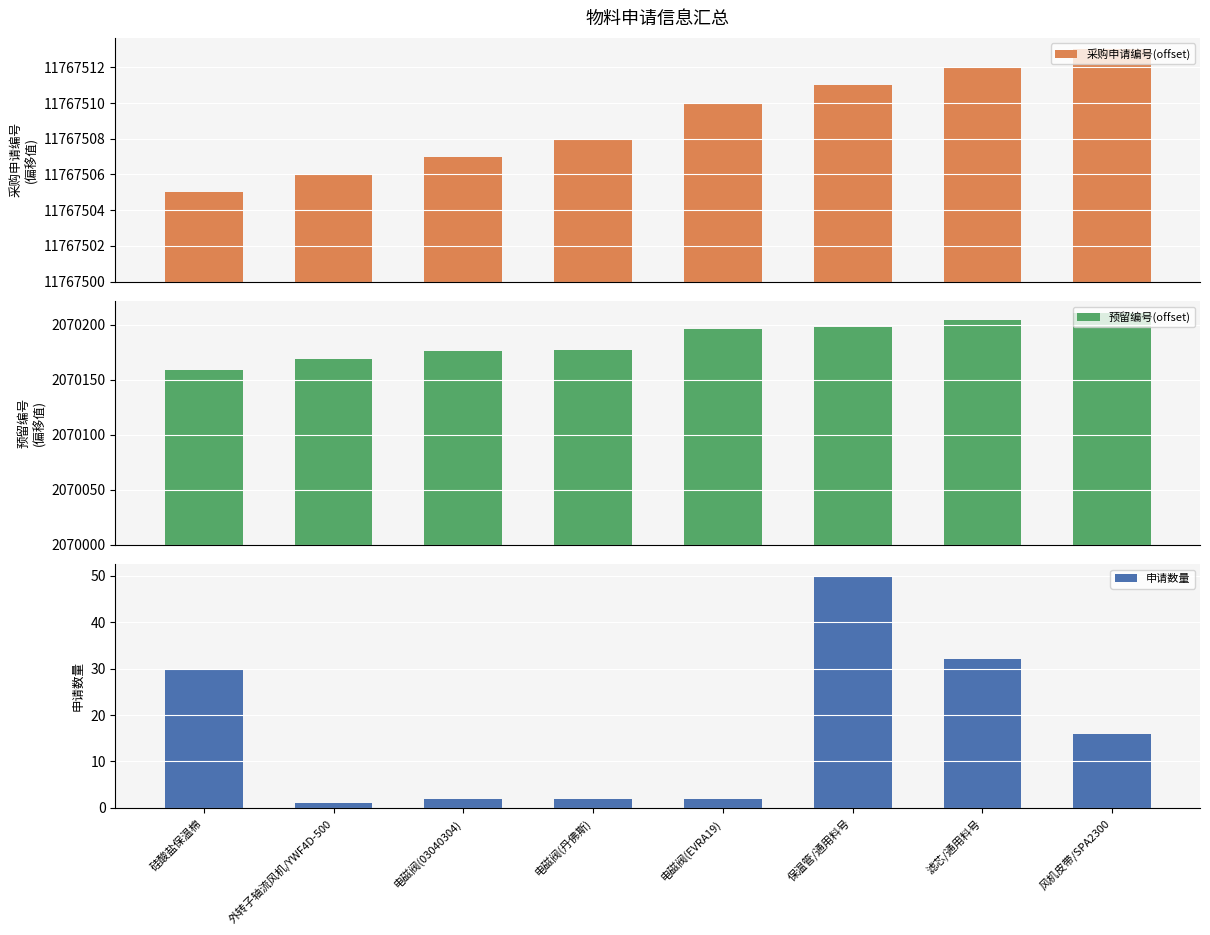

Which has a higher value, 电磁阀(03040304) or 硅酸盐保温棉?

电磁阀(03040304)